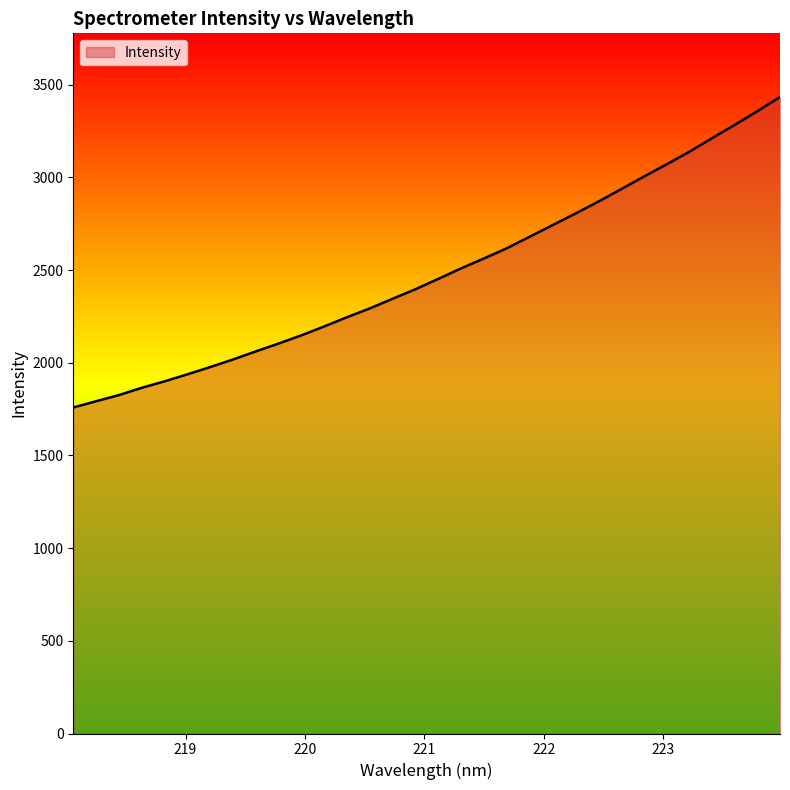

What is the maximum value shown in the chart?

3434.3